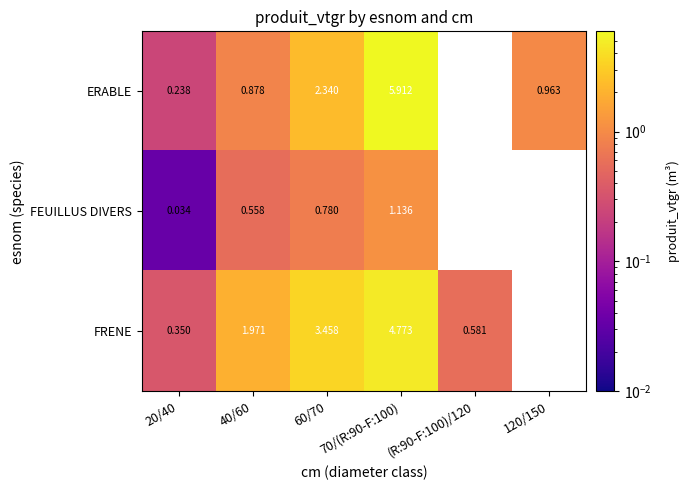

Is the value of FEUILLUS DIVERS at 60/70 greater than the value of ERABLE at 40/60?

No